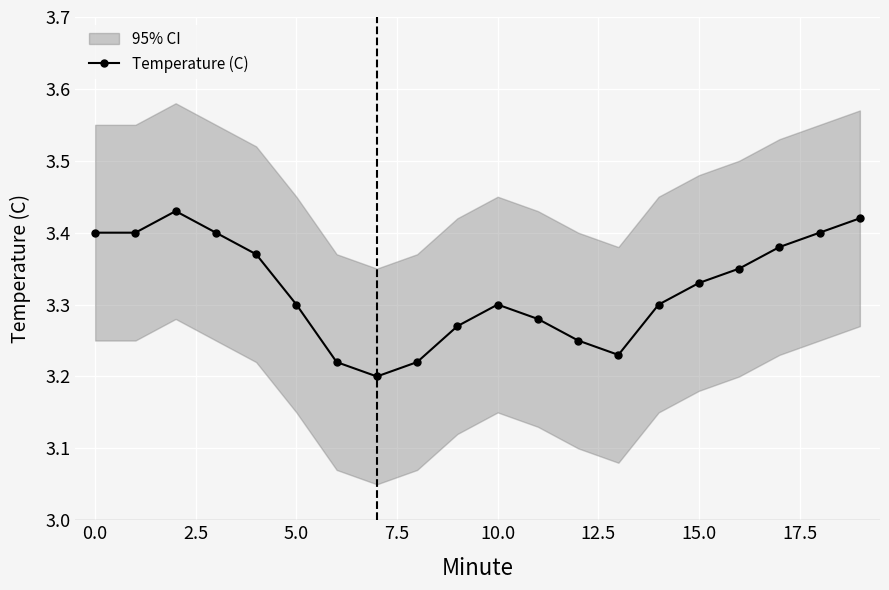

Count the number of data series in this chart.

1